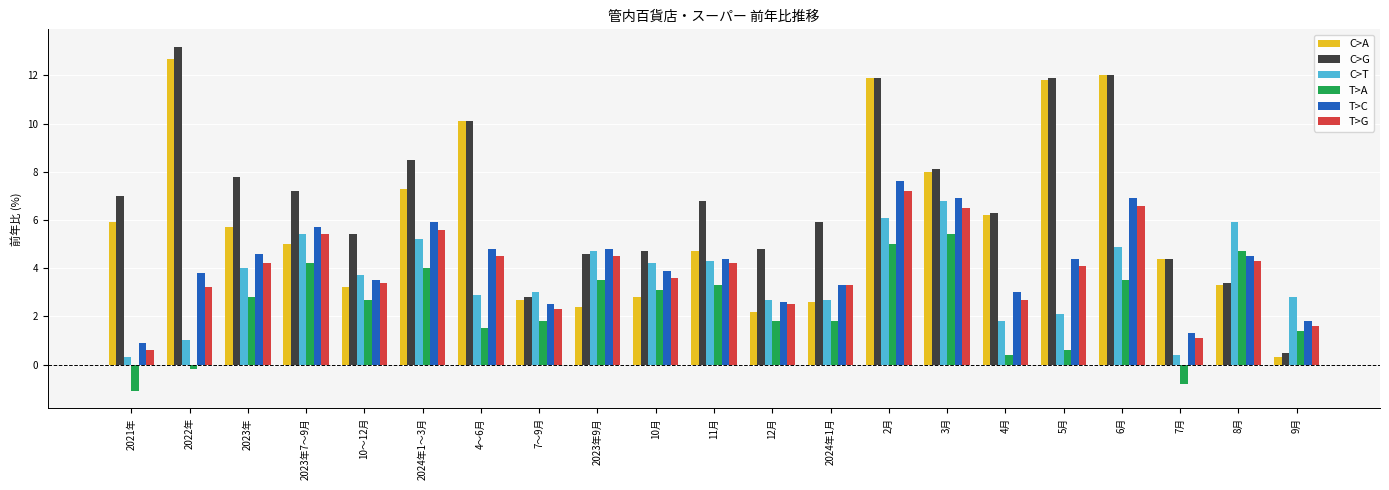

What is the difference between the maximum and minimum values in the C>T series?

6.5